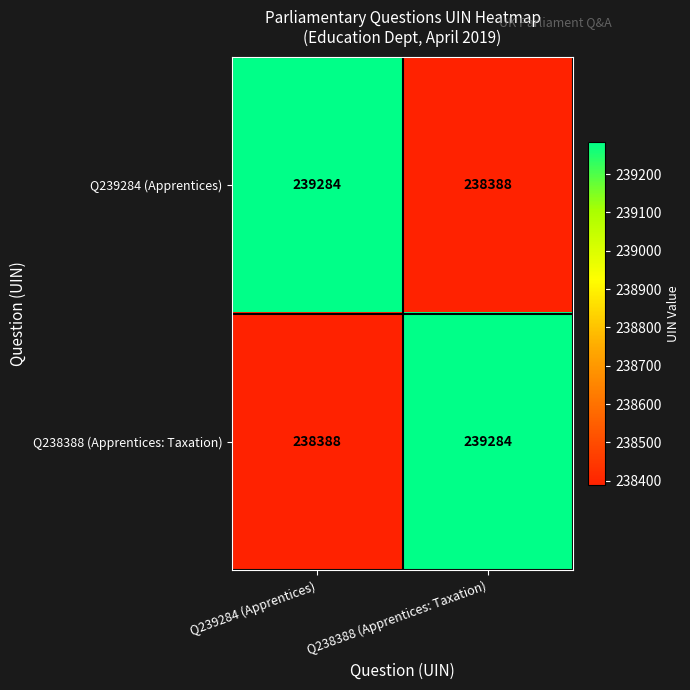

At Q239284 (Apprentices), list the series in order from largest to smallest.

Q239284 (Apprentices), Q238388 (Apprentices: Taxation)